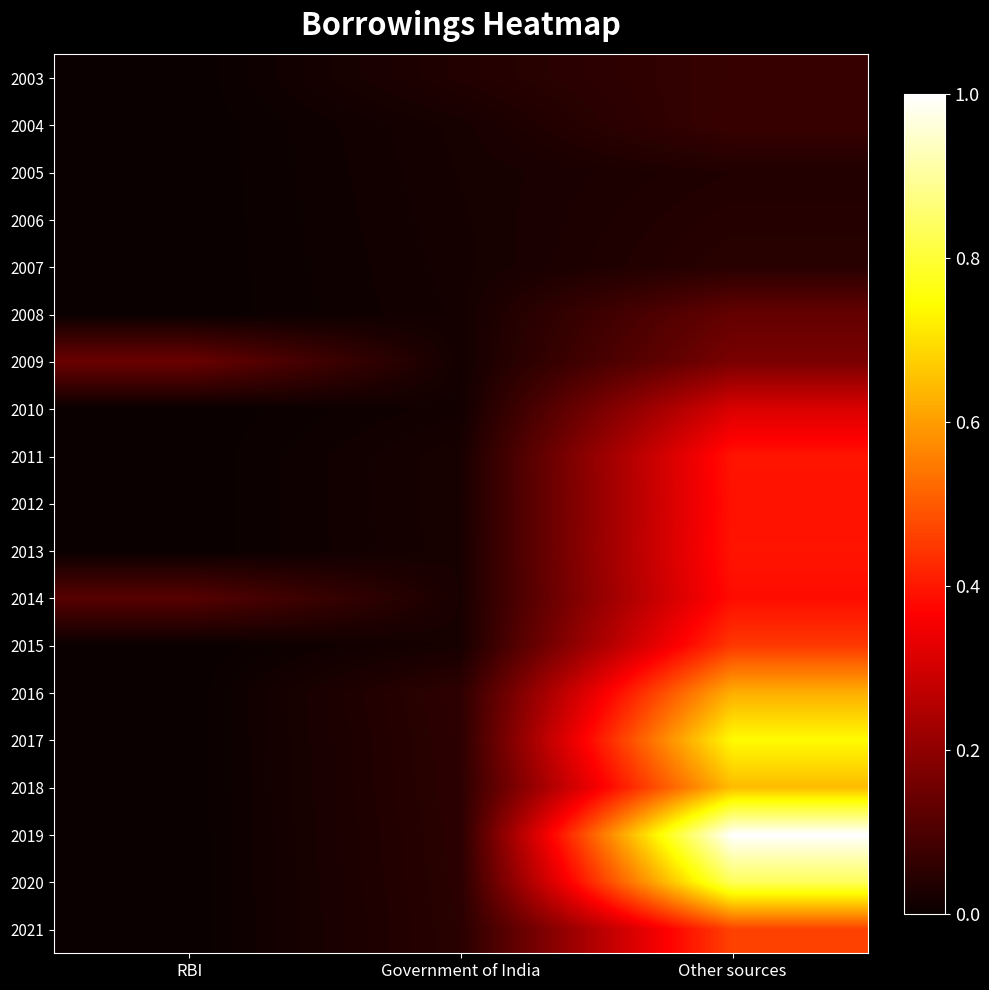

Reading left to right, transcribe all the data shown in this chart.

2003: RBI=0.0	Government of India=0.0	Other sources=0.1
2004: RBI=0.0	Government of India=0.0	Other sources=0.1
2005: RBI=0.0	Government of India=0.0	Other sources=0.0
2006: RBI=0.0	Government of India=0.0	Other sources=0.0
2007: RBI=0.0	Government of India=0.0	Other sources=0.0
2008: RBI=0.0	Government of India=0.0	Other sources=0.1
2009: RBI=0.1	Government of India=0.0	Other sources=0.2
2010: RBI=0.0	Government of India=0.0	Other sources=0.3
2011: RBI=0.0	Government of India=0.0	Other sources=0.4
2012: RBI=0.0	Government of India=0.0	Other sources=0.4
2013: RBI=0.0	Government of India=0.0	Other sources=0.4
2014: RBI=0.1	Government of India=0.0	Other sources=0.4
2015: RBI=0.0	Government of India=0.0	Other sources=0.4
2016: RBI=0.0	Government of India=0.1	Other sources=0.6
2017: RBI=0.0	Government of India=0.1	Other sources=0.7
2018: RBI=0.0	Government of India=0.1	Other sources=0.6
2019: RBI=0.0	Government of India=0.0	Other sources=1.0
2020: RBI=0.0	Government of India=0.0	Other sources=0.8
2021: RBI=0.0	Government of India=0.0	Other sources=0.5